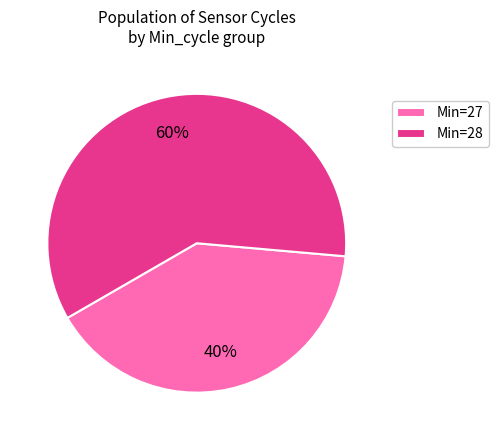

Which slice is the smallest?

Min=27